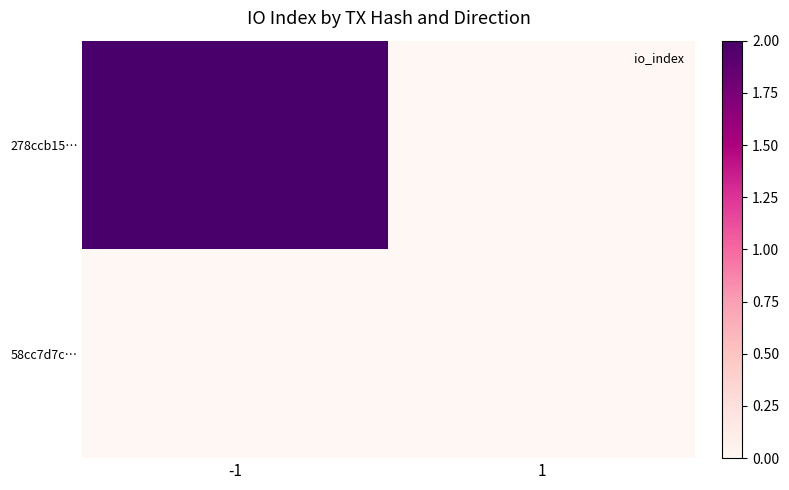

At which category does the chart reach its peak across all series?

-1